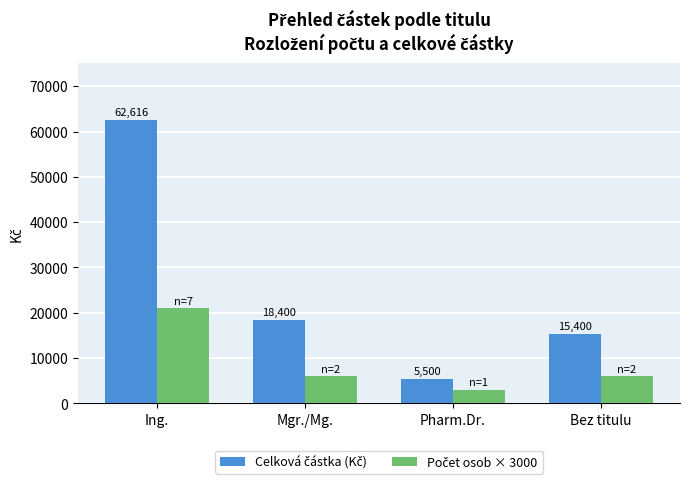

At which category is the sum across all series the highest?

Ing.